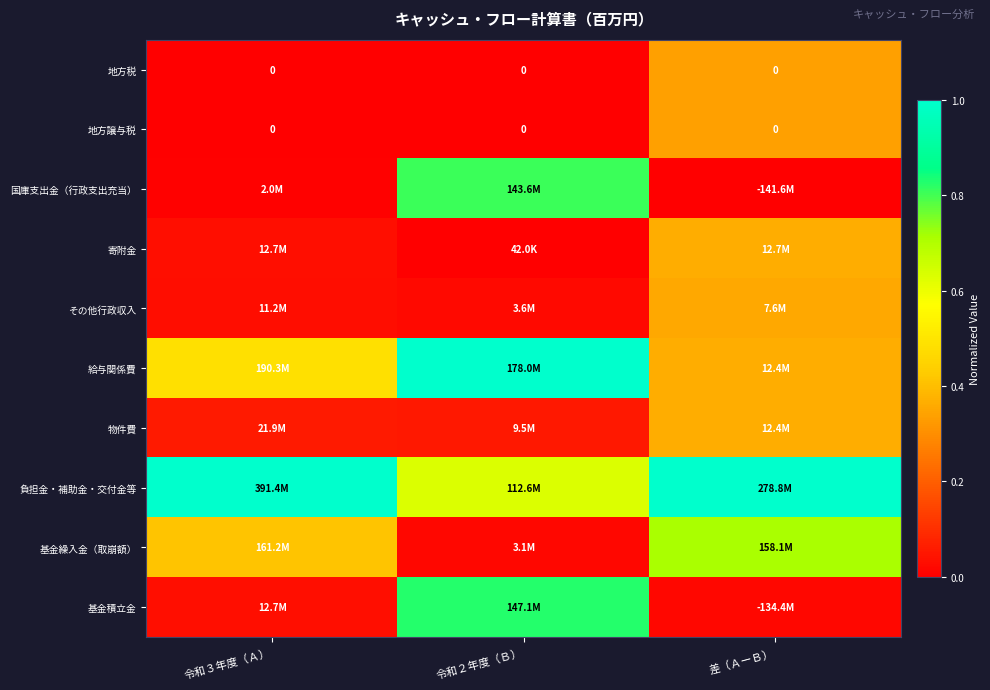

The その他行政収入 series shows 0.5 at 差（ＡーＢ）. True or false?

False